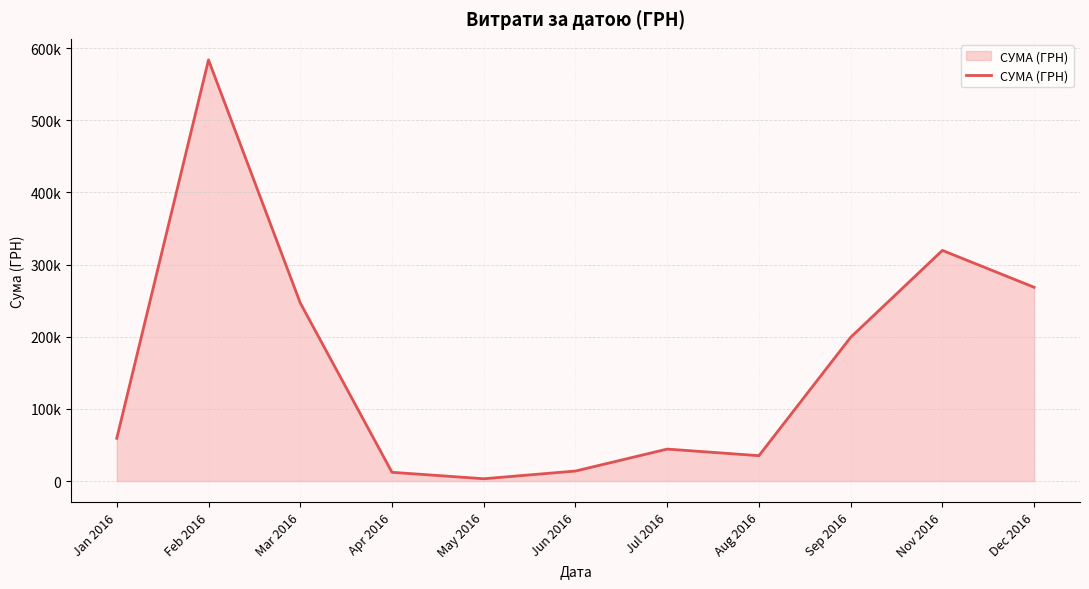

What is the greatest value displayed?

583556.1